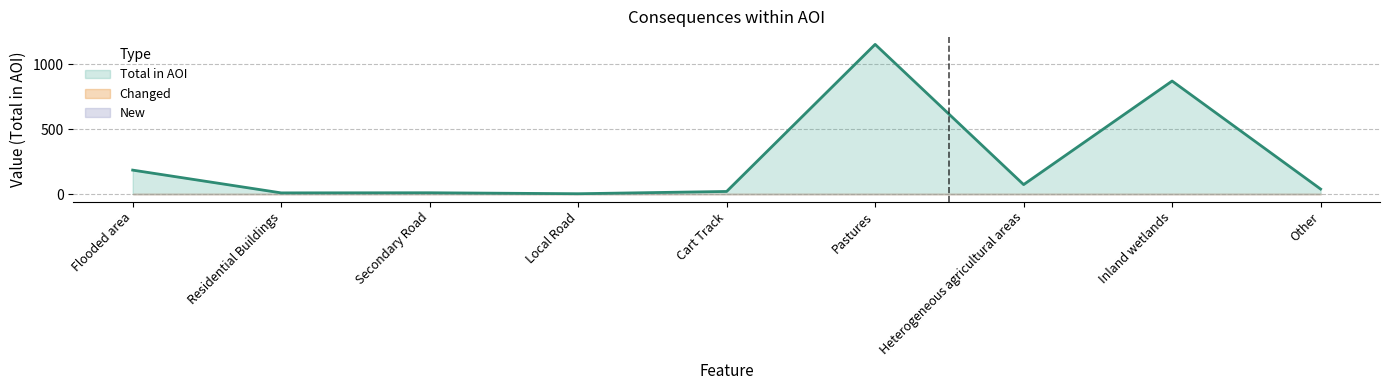

True or false: New and Changed intersect in this chart.

False